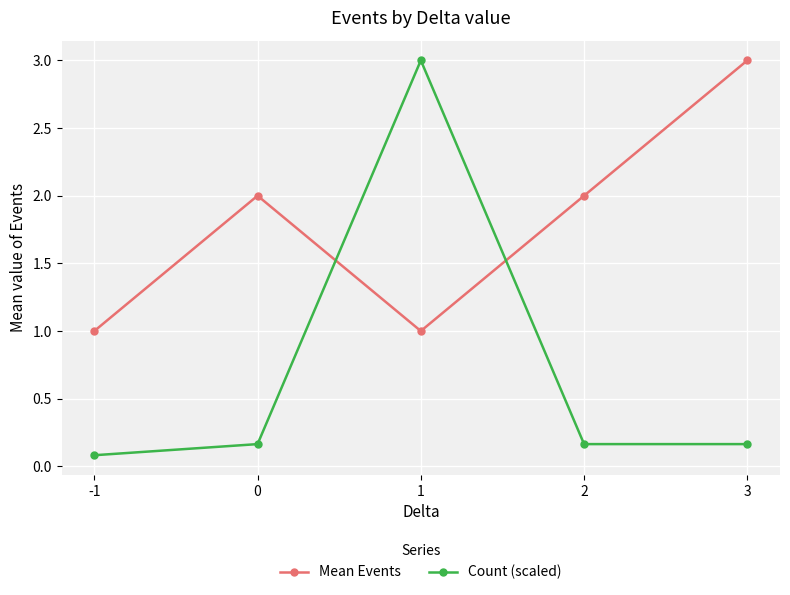

What is the sum of all Count (scaled) values?

3.6